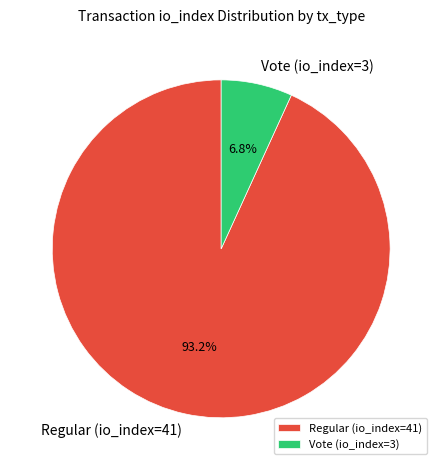

True or false: Vote (io_index=3) accounts for 7% of the total.

True